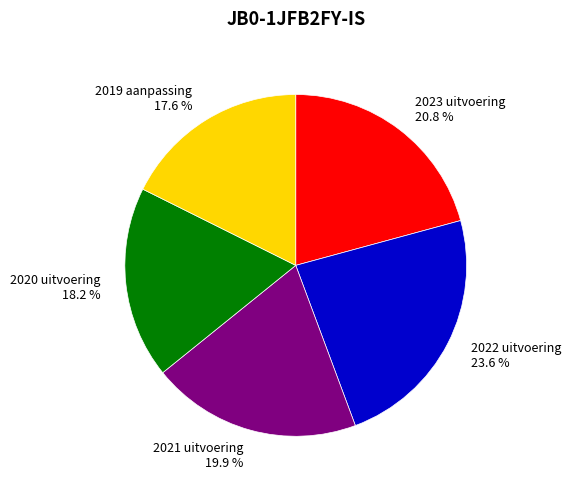

What is the smallest slice in the pie chart?

2019 aanpassing